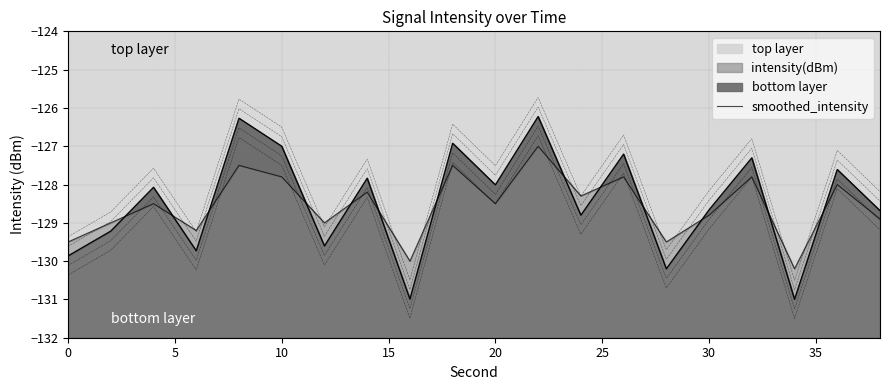

The value of top layer at 30 is -221.9. True or false?

False